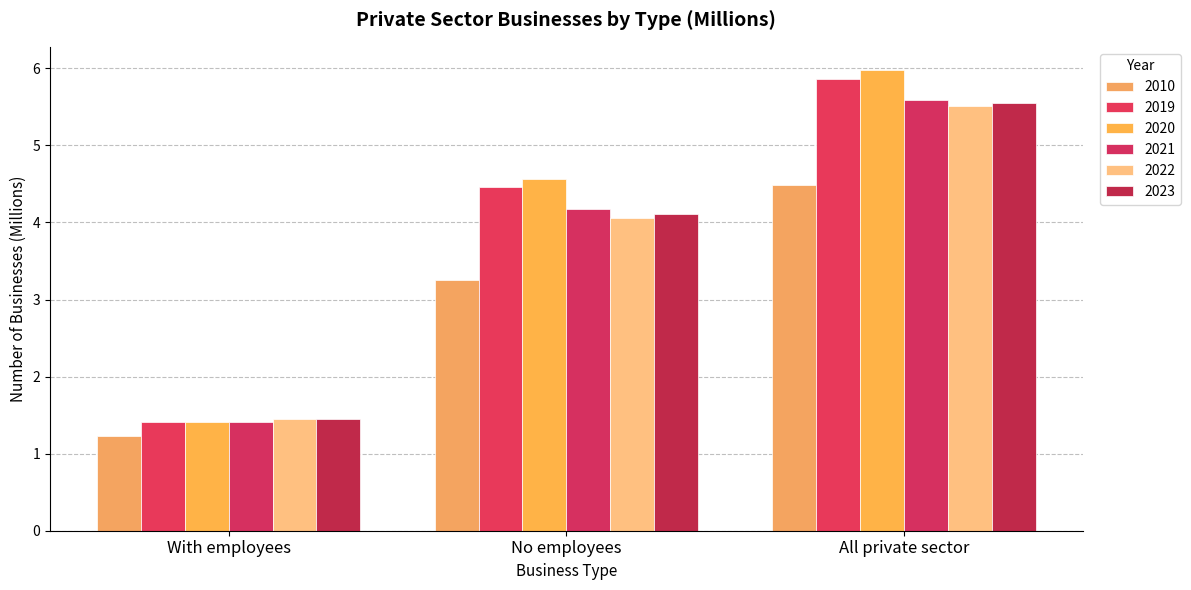

Reading left to right, extract all data points from this chart.

2010: With employees=1.2	No employees=3.3	All private sector=4.5
2019: With employees=1.4	No employees=4.5	All private sector=5.9
2020: With employees=1.4	No employees=4.6	All private sector=6.0
2021: With employees=1.4	No employees=4.2	All private sector=5.6
2022: With employees=1.4	No employees=4.1	All private sector=5.5
2023: With employees=1.4	No employees=4.1	All private sector=5.6